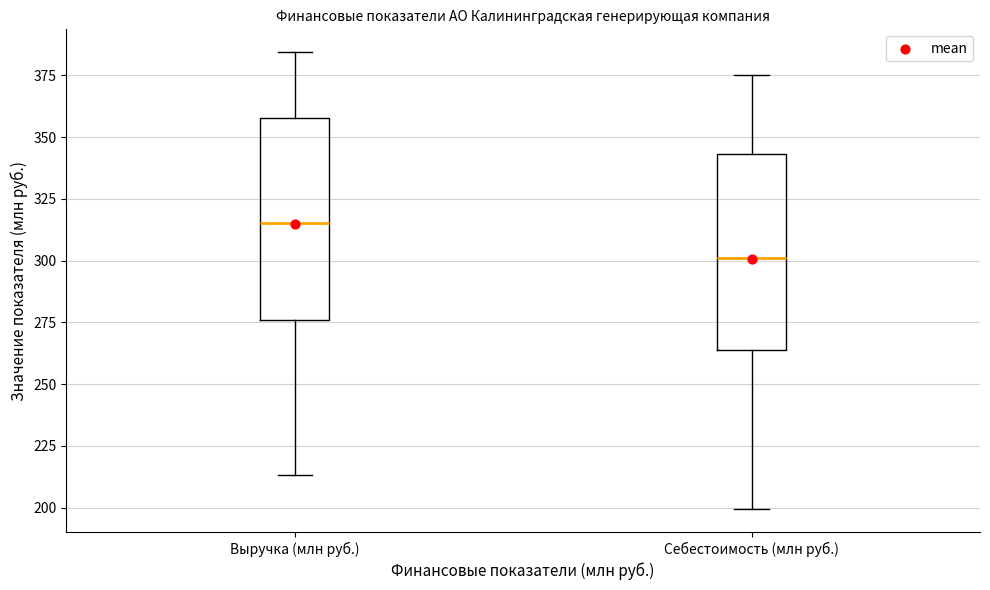

Which box's median line is the highest?

Выручка (млн руб.)